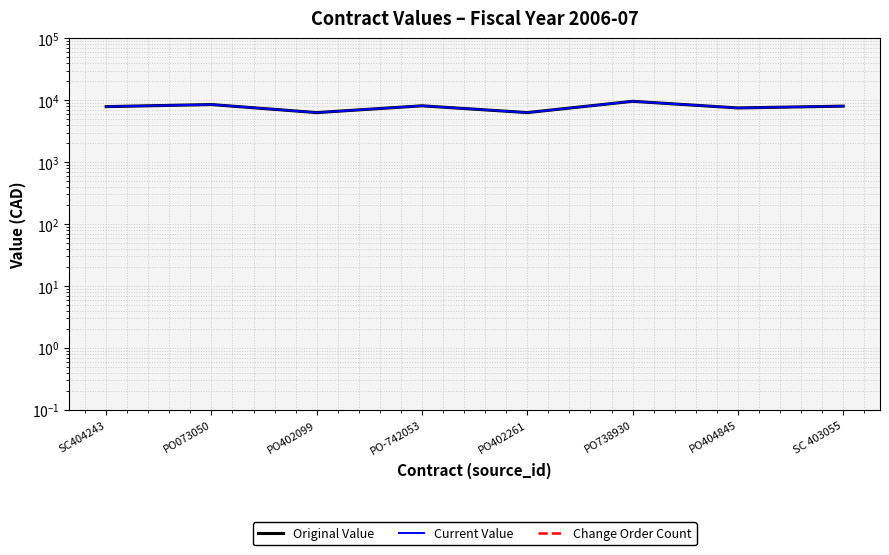

At which label does Original Value reach its peak?

PO738930